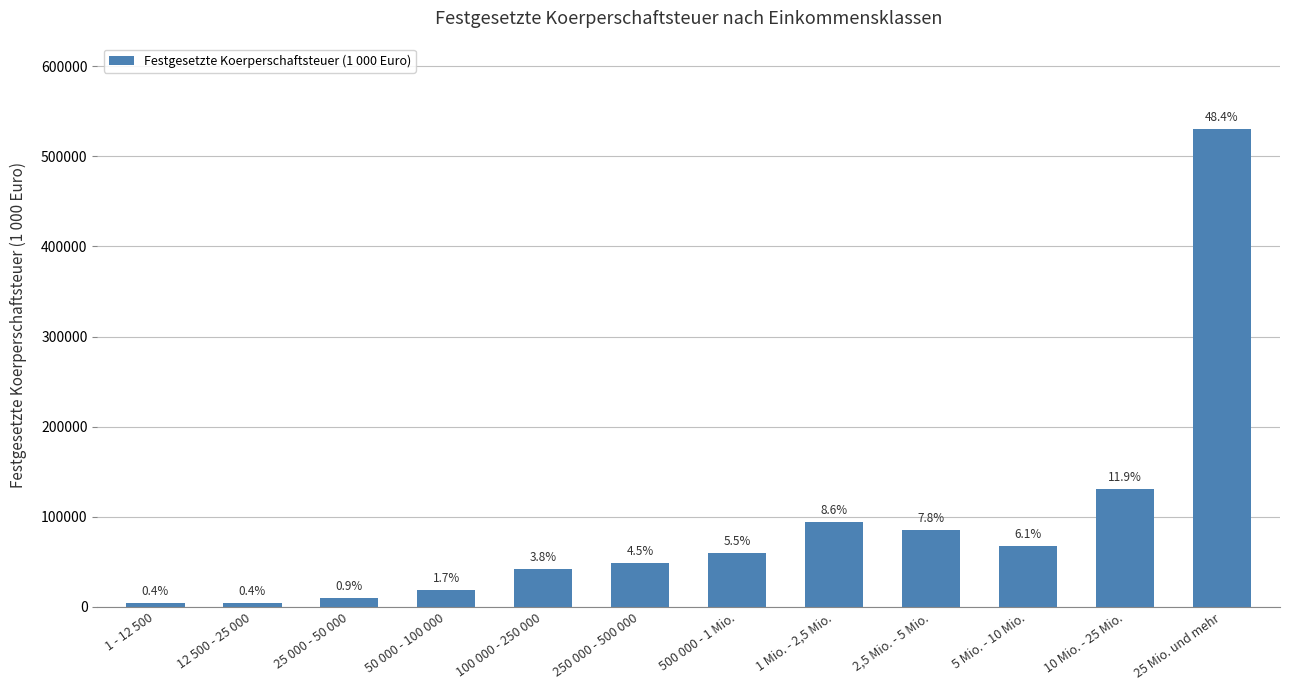

What is the greatest value displayed?

529801